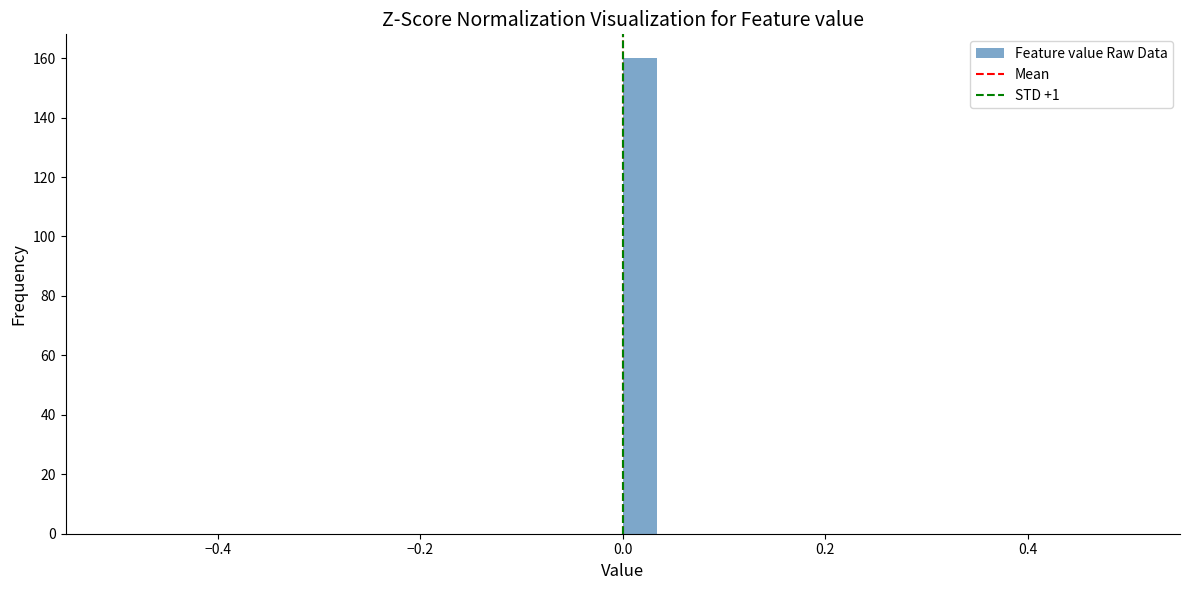

Read against the x-axis, roughly where is the centre of the tallest bar?

0.02